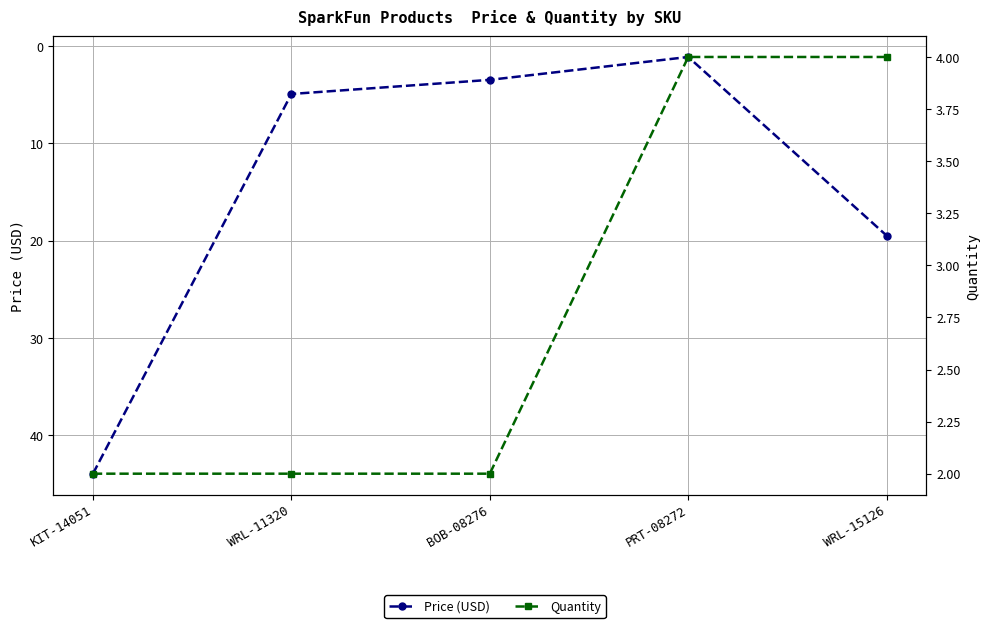

Reading right to left, what are all the values shown in this chart?

Price (USD): WRL-15126=19.5	PRT-08272=1.1	BOB-08276=3.5	WRL-11320=5.0	KIT-14051=44.0
Quantity: WRL-15126=4.0	PRT-08272=4.0	BOB-08276=2.0	WRL-11320=2.0	KIT-14051=2.0